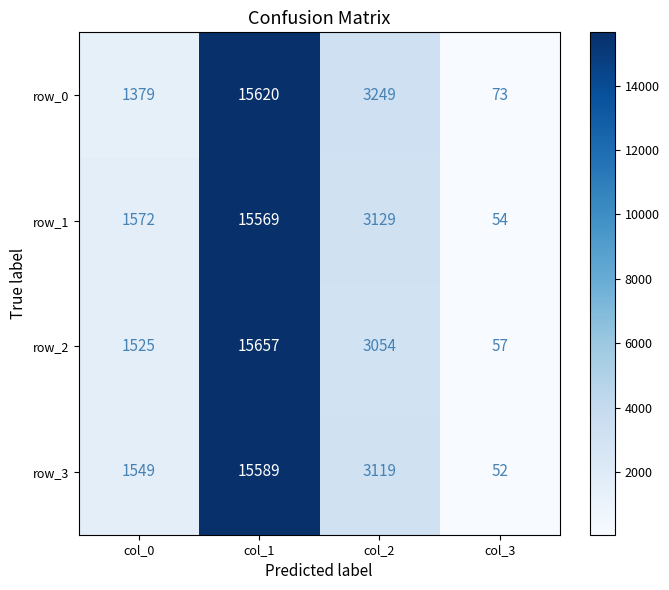

At which label does row_2 first exceed 3054?

col_1